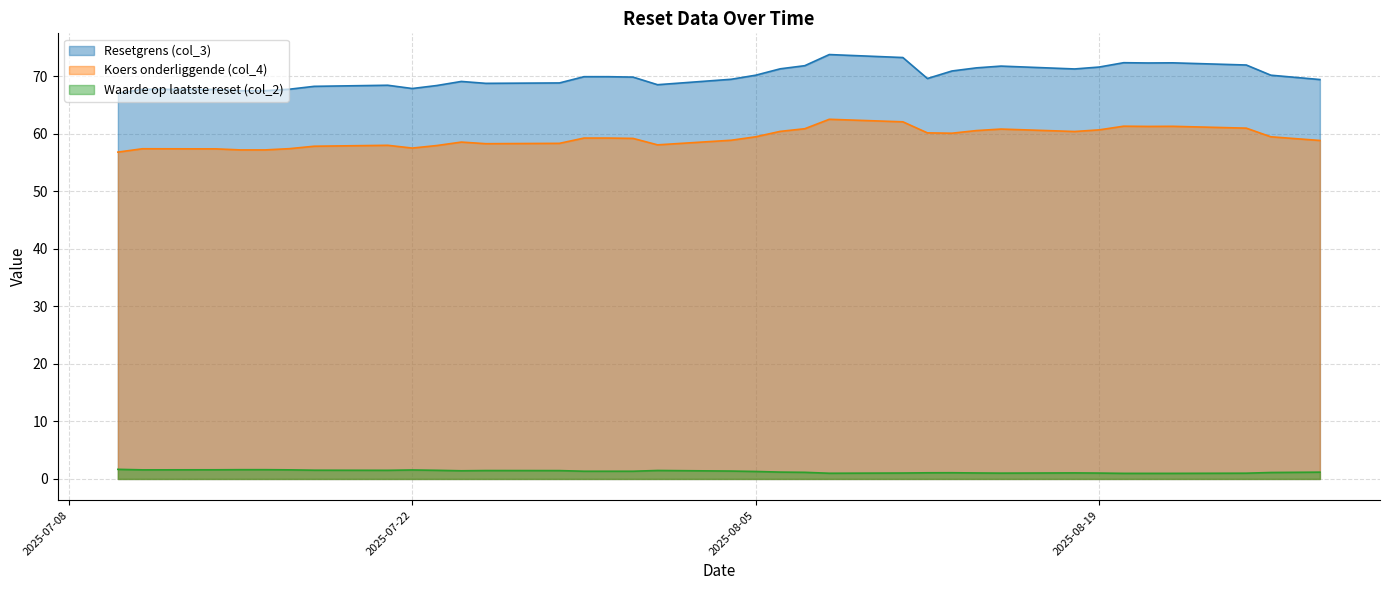

How many interior local valleys does the Waarde op laatste reset (col_2) series have?

5